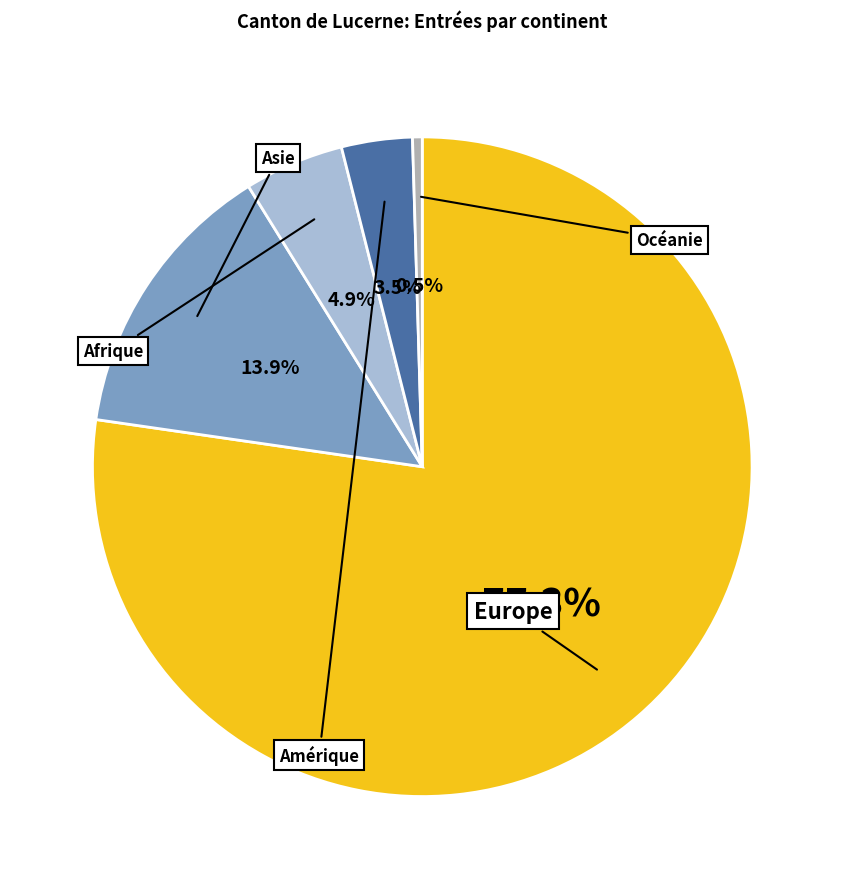

Does any single category account for the majority?

Yes